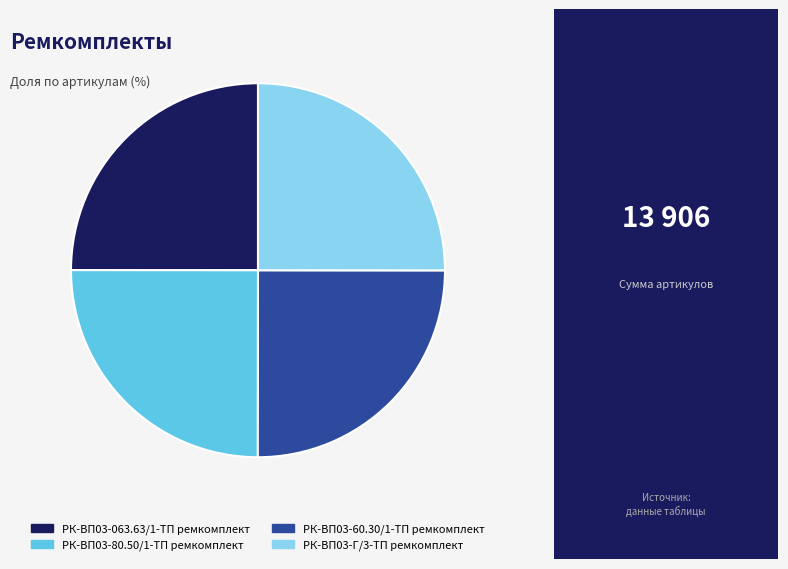

Is it true that РК-ВП03-Г/3-ТП ремкомплект is 32% of the pie?

False